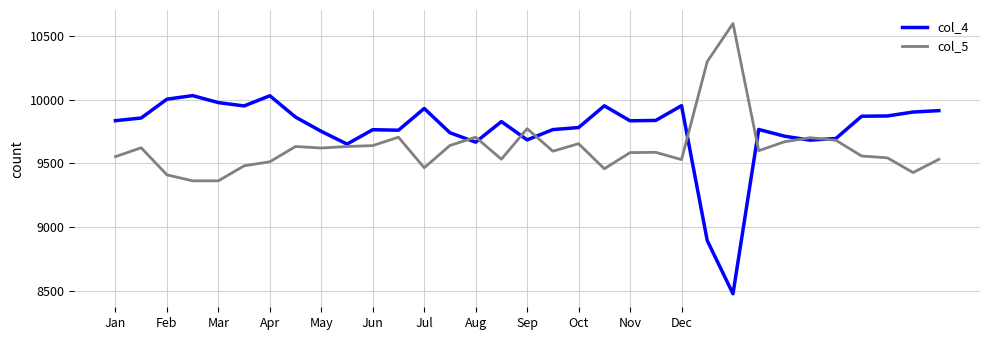

What is the maximum value shown in the chart?

10600